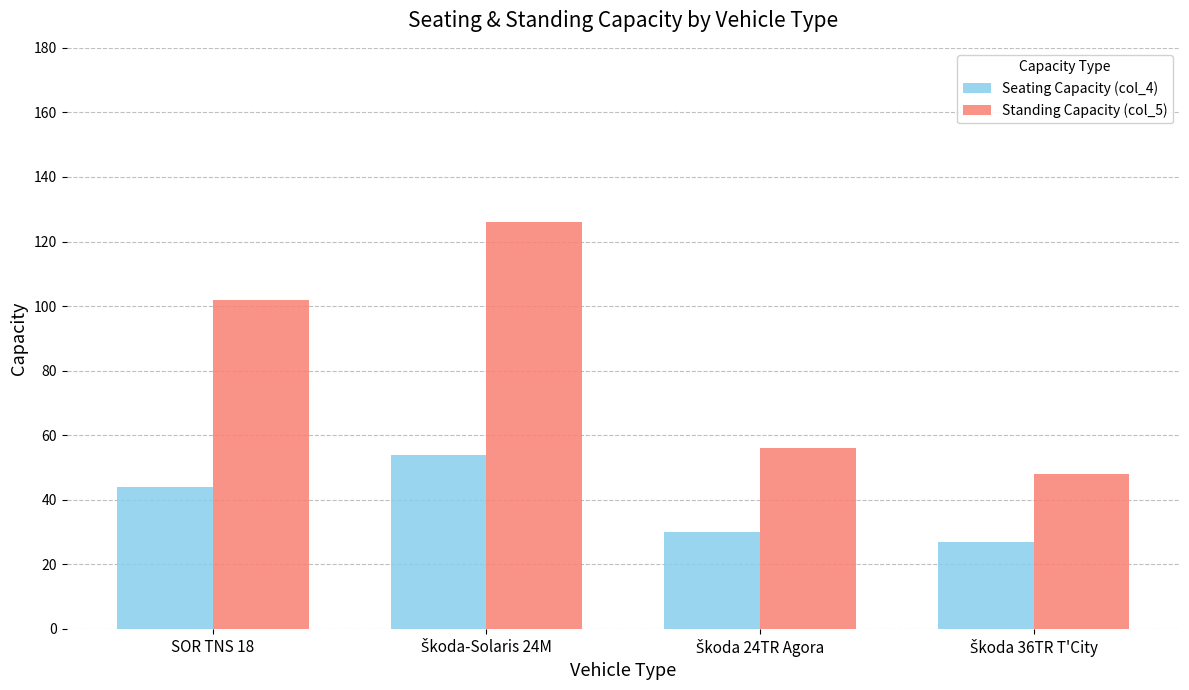

What is the maximum value shown in the chart?

126